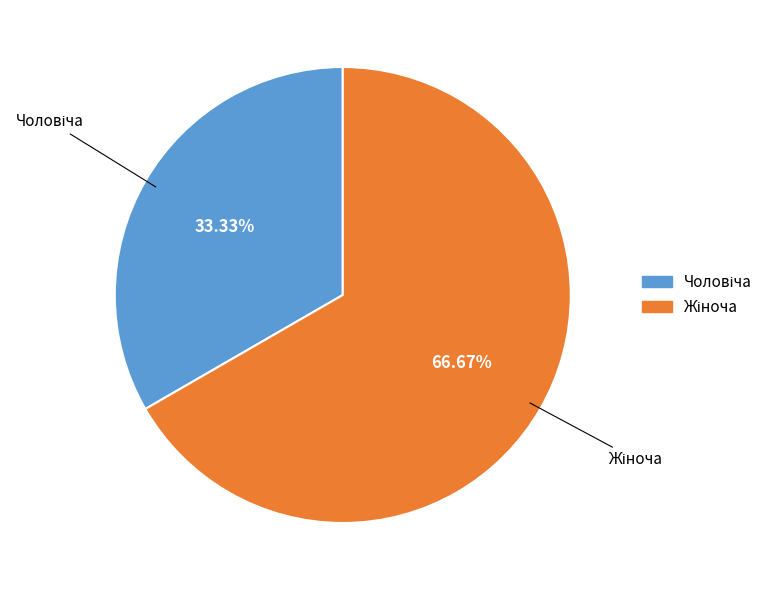

Is there a majority slice in this chart?

Yes